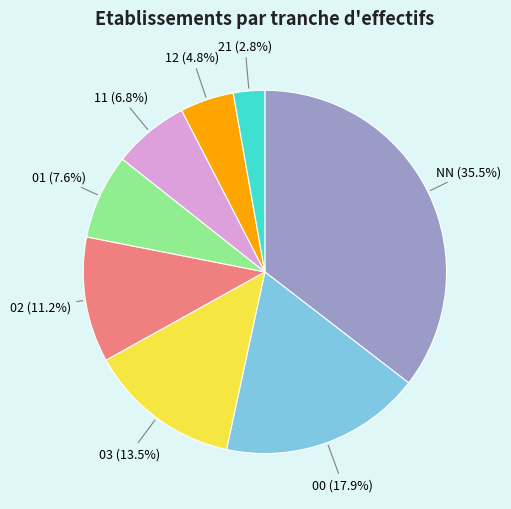

How many segments does this pie chart have?

8